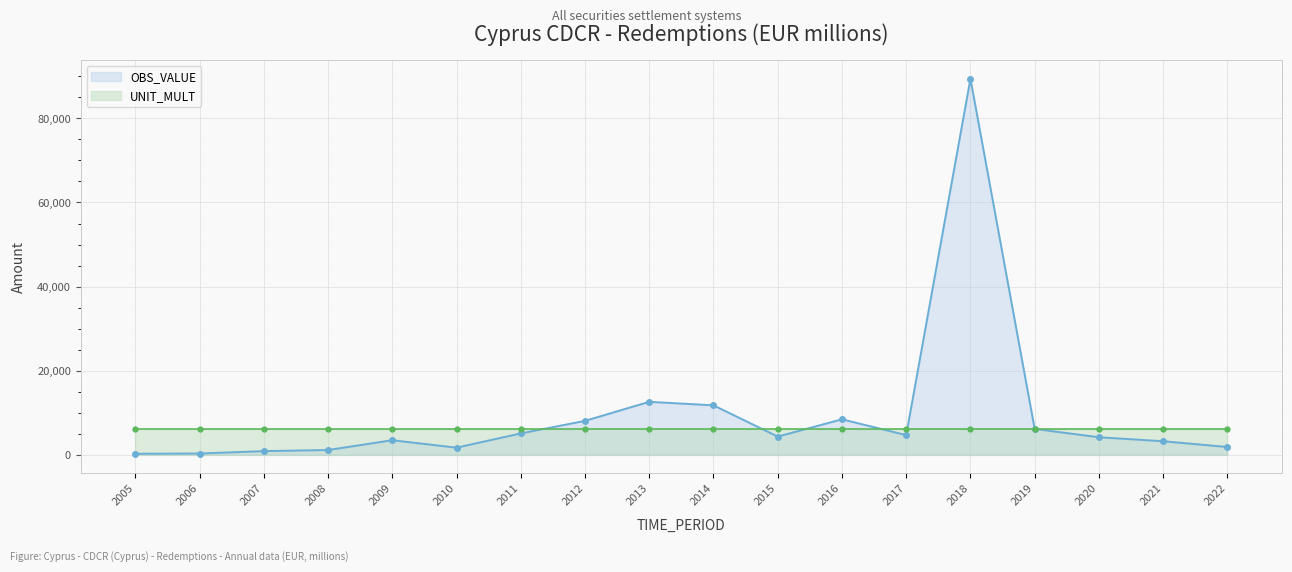

At which label does the data first exceed 4289?

2011